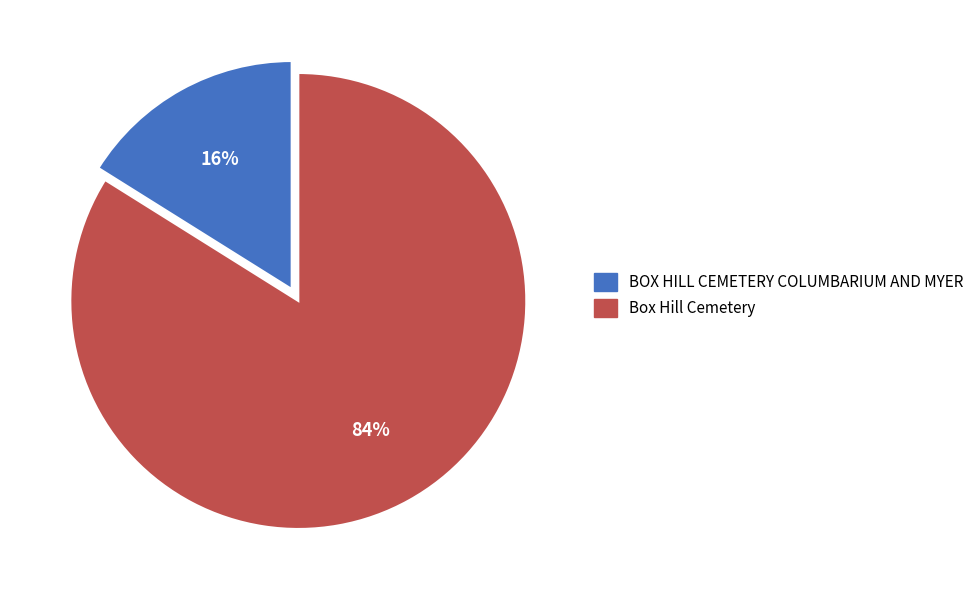

Which category has the smallest portion of the pie?

BOX HILL CEMETERY COLUMBARIUM AND MYER